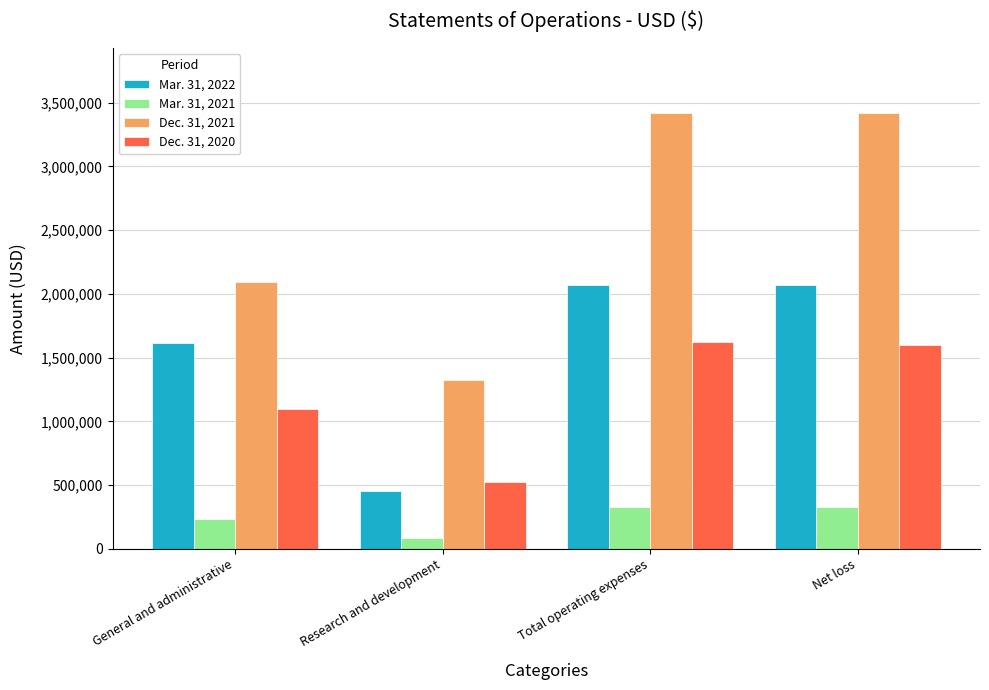

Count the Dec. 31, 2021 values in the range 2092304 to 3417334.

3